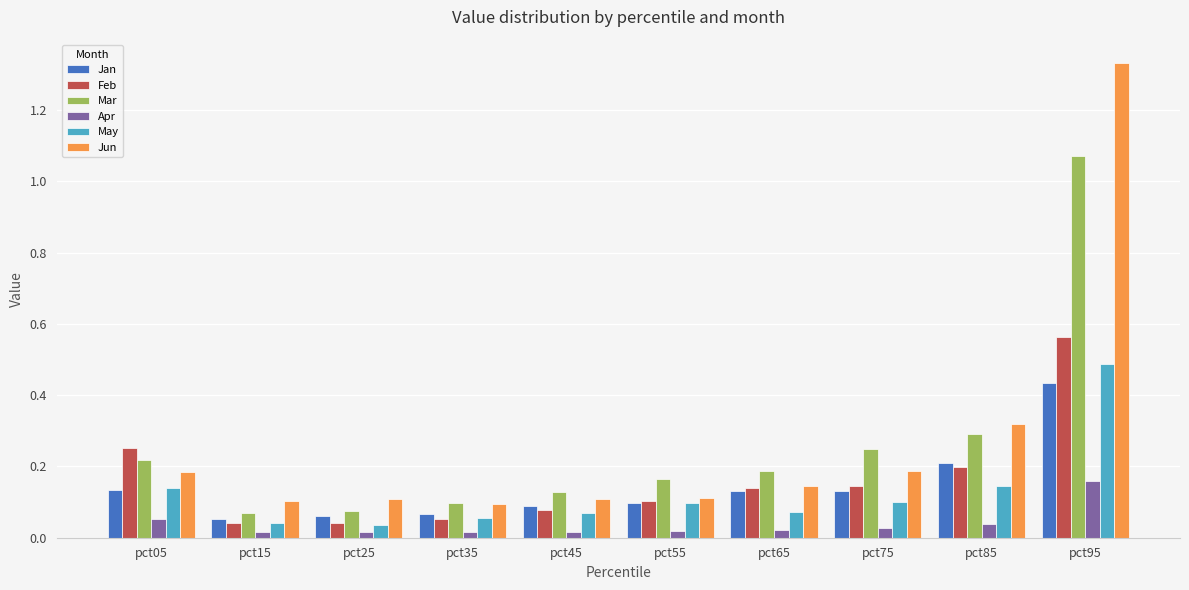

The value of Jun at pct65 is 0.1. True or false?

True